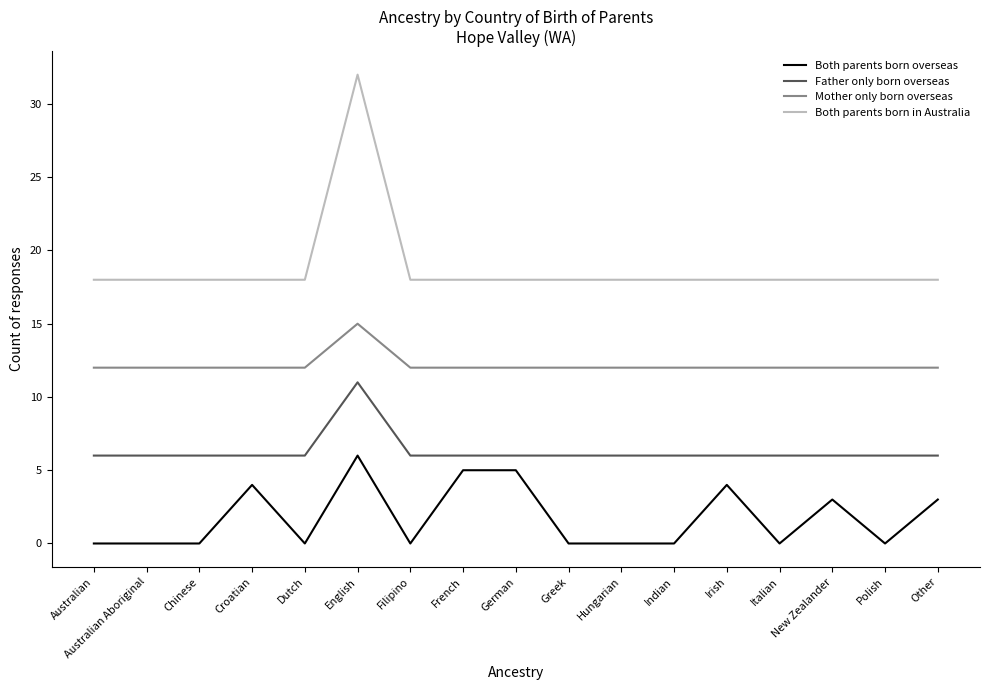

Read the Father only born overseas value at Croatian.

6